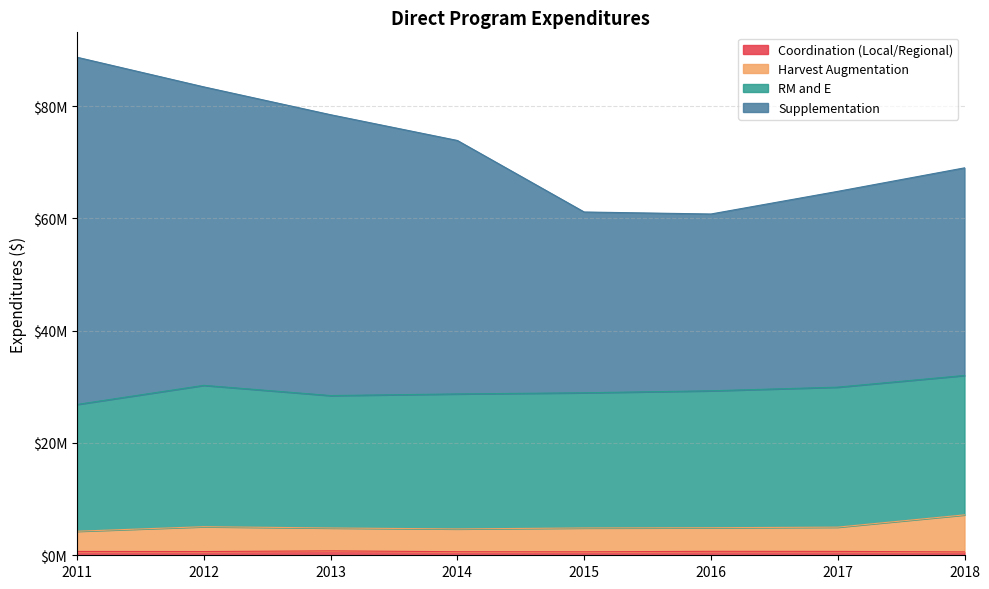

At which category does Coordination (Local/Regional) reach its first local peak?

2013